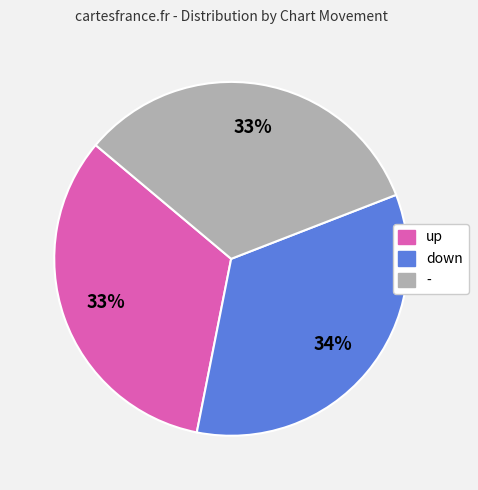

True or false: - accounts for 28% of the total.

False